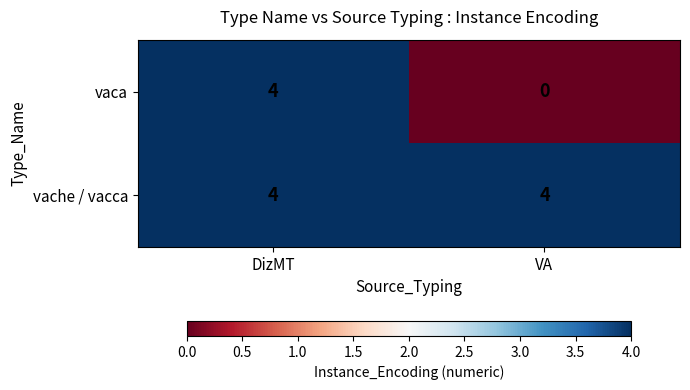

Reading right to left, extract all data points from this chart.

vaca: 0	4
vache / vacca: 4	4